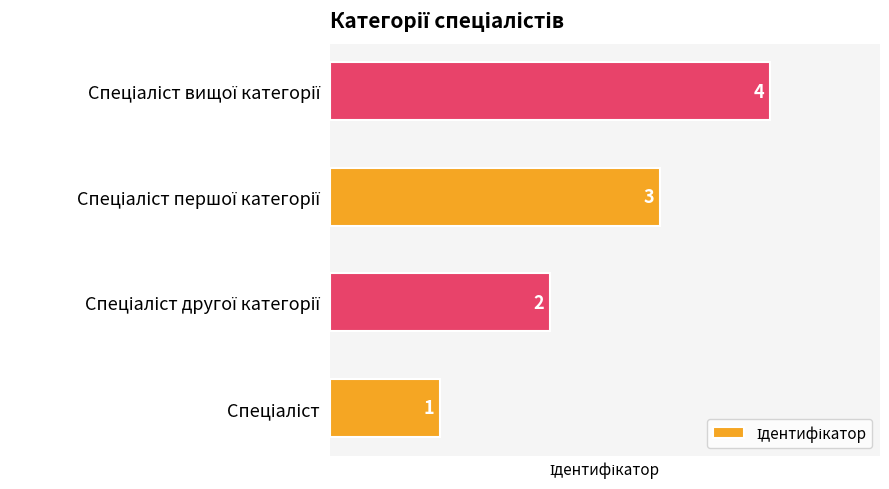

What is the greatest value displayed?

4